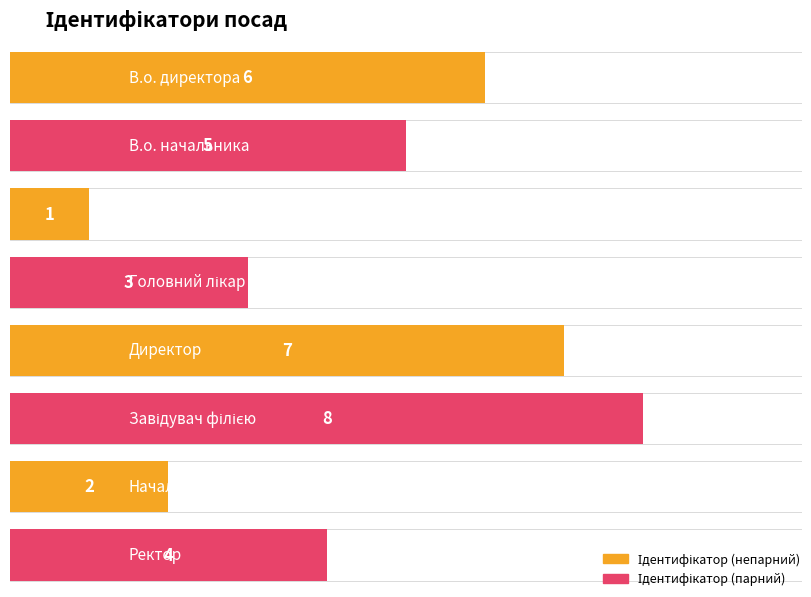

Reading right to left, transcribe all the data shown in this chart.

4	2	8	7	3	1	5	6